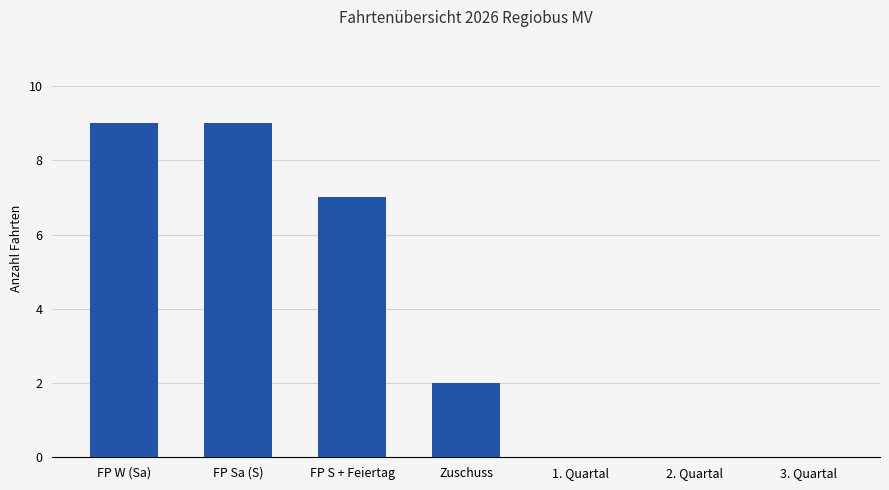

Count the number of categories in the chart.

7